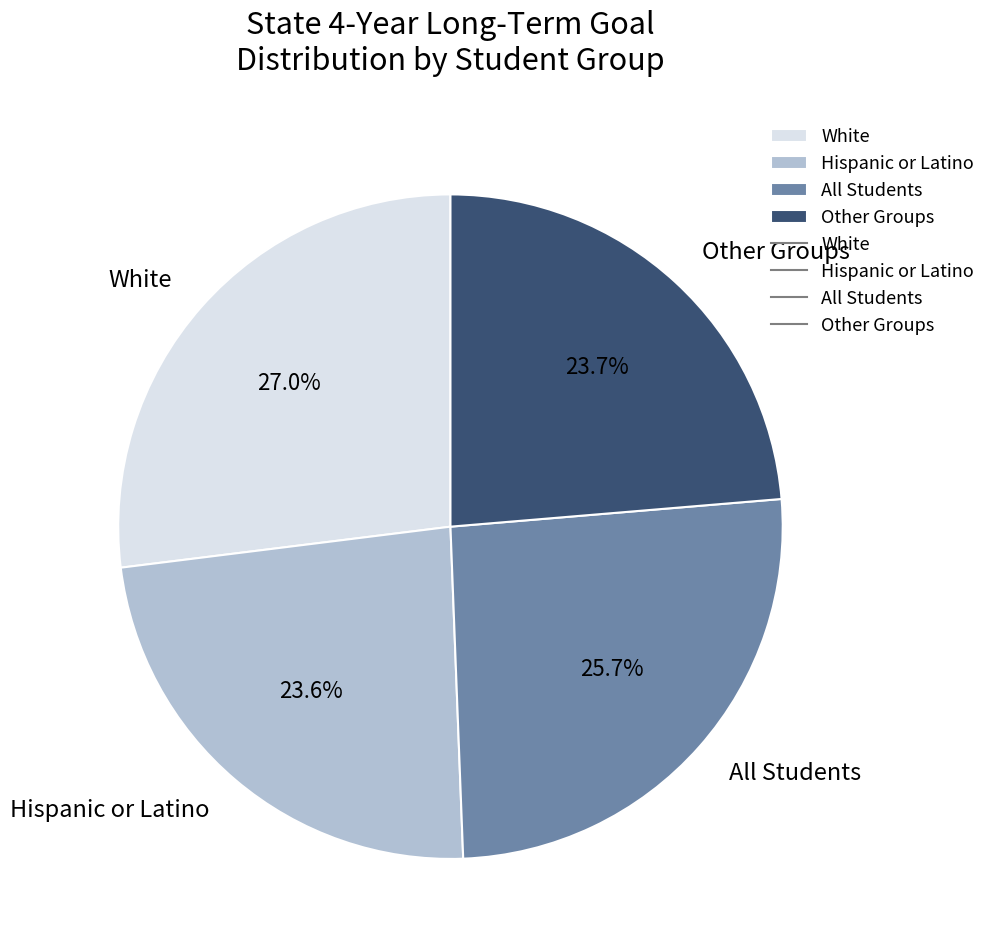

What portion of the pie excludes All Students?

74.3%